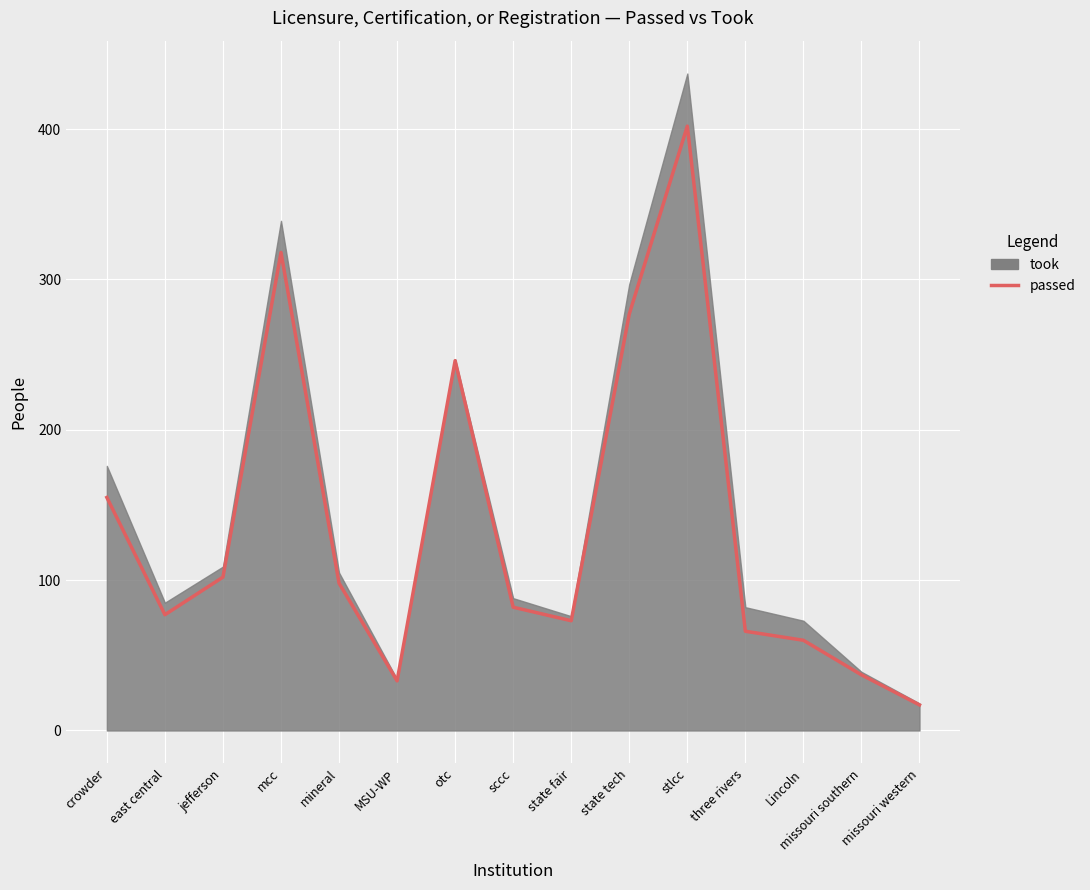

True or false: the data shows 77 at east central.

True